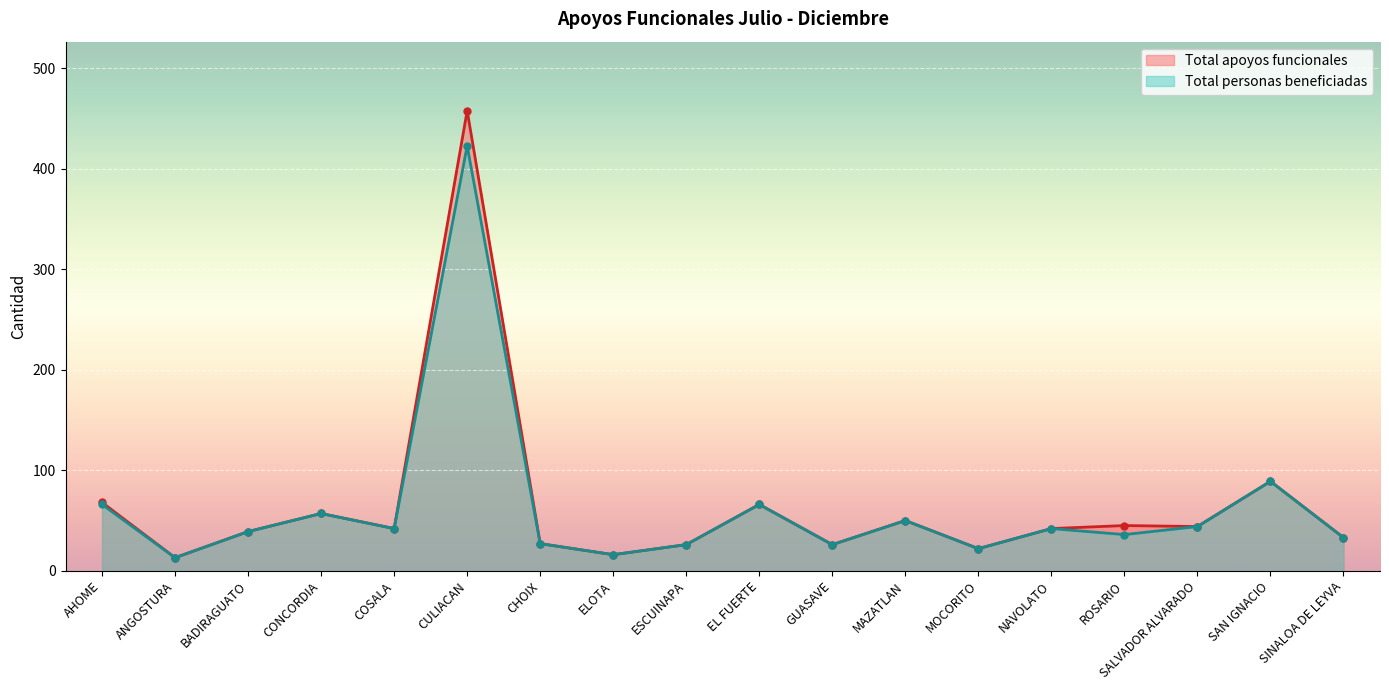

Reading left to right, extract all data points from this chart.

Total apoyos funcionales: AHOME=68	ANGOSTURA=13	BADIRAGUATO=39	CONCORDIA=57	COSALA=42	CULIACAN=458	CHOIX=27	ELOTA=16	ESCUINAPA=26	EL FUERTE=66	GUASAVE=26	MAZATLAN=50	MOCORITO=22	NAVOLATO=42	ROSARIO=45	SALVADOR ALVARADO=44	SAN IGNACIO=89	SINALOA DE LEYVA=33
Total personas beneficiadas: AHOME=66	ANGOSTURA=13	BADIRAGUATO=39	CONCORDIA=57	COSALA=42	CULIACAN=423	CHOIX=27	ELOTA=16	ESCUINAPA=26	EL FUERTE=66	GUASAVE=26	MAZATLAN=50	MOCORITO=22	NAVOLATO=42	ROSARIO=36	SALVADOR ALVARADO=44	SAN IGNACIO=89	SINALOA DE LEYVA=33